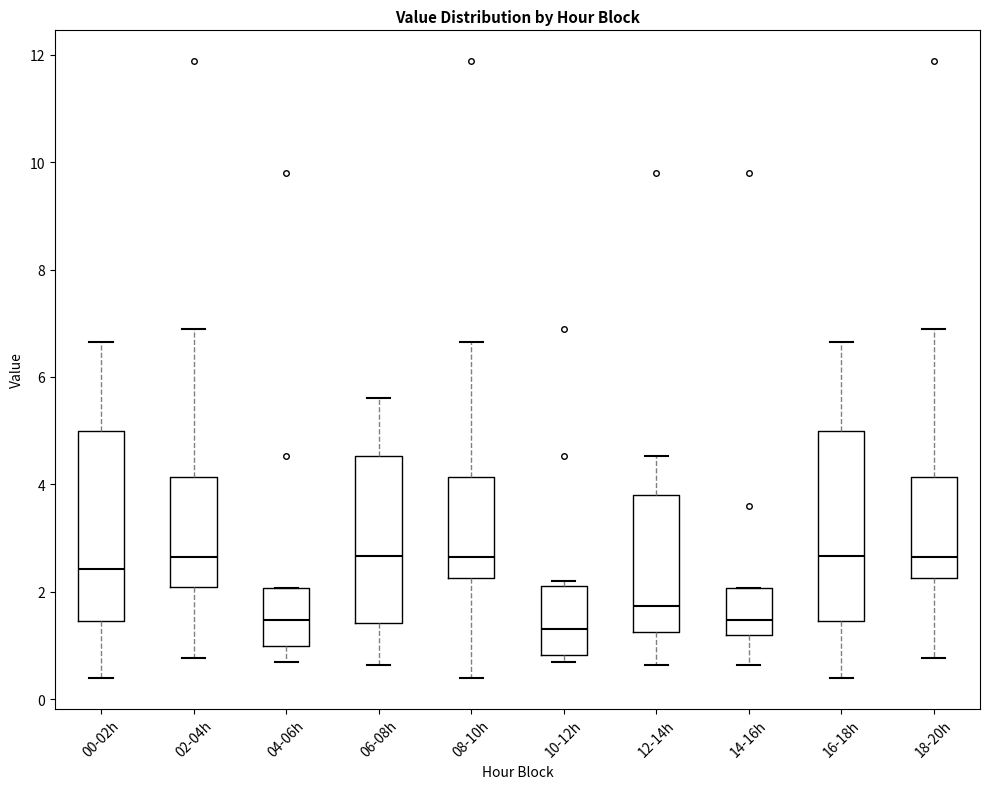

Where does the median line of the box for 02-04h sit on the y-axis? The values are not printed on the chart, so give them approximately, as read against the axis.

2.6